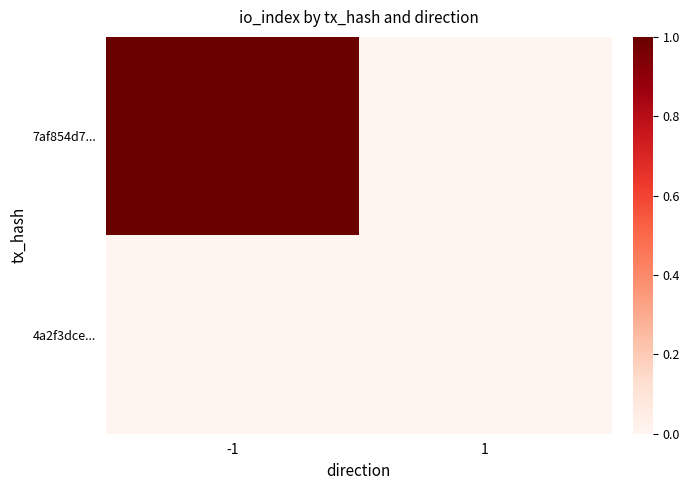

Rank the series at -1 from lowest to highest value.

4a2f3dce..., 7af854d7...